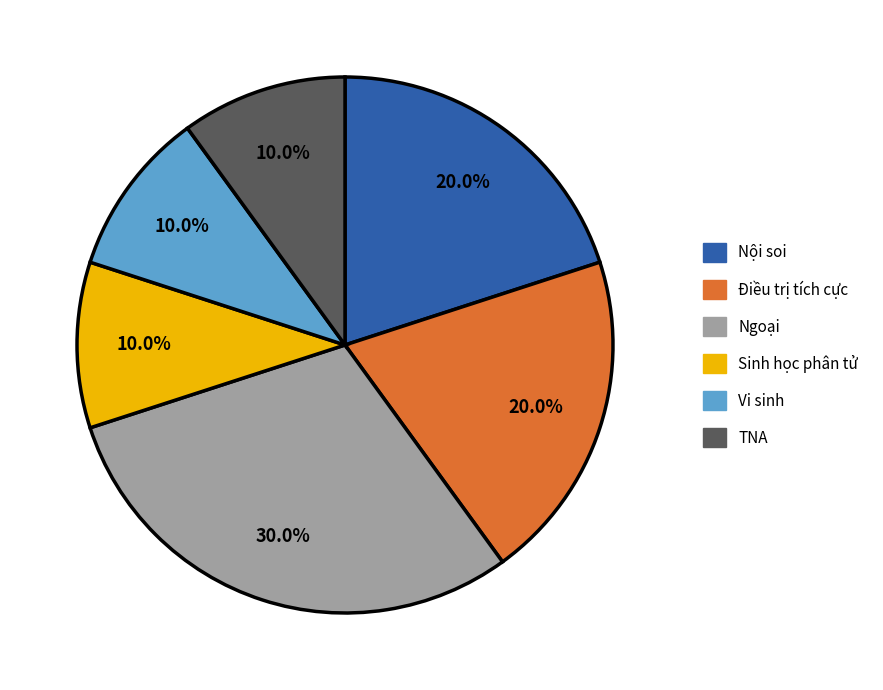

To the nearest percent, what is the difference between the largest and smallest slice percentages?

20%